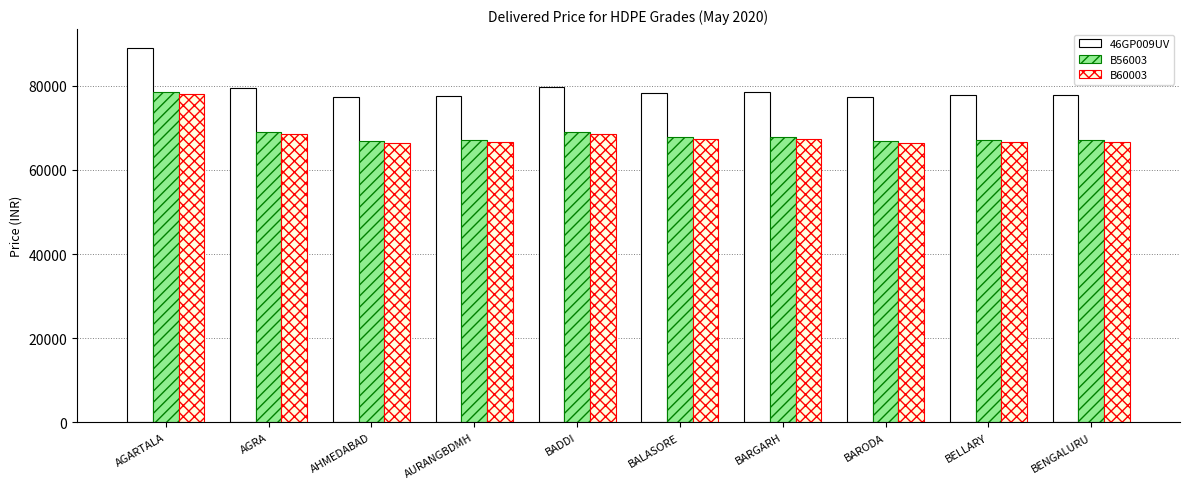

Count the number of categories in the chart.

10